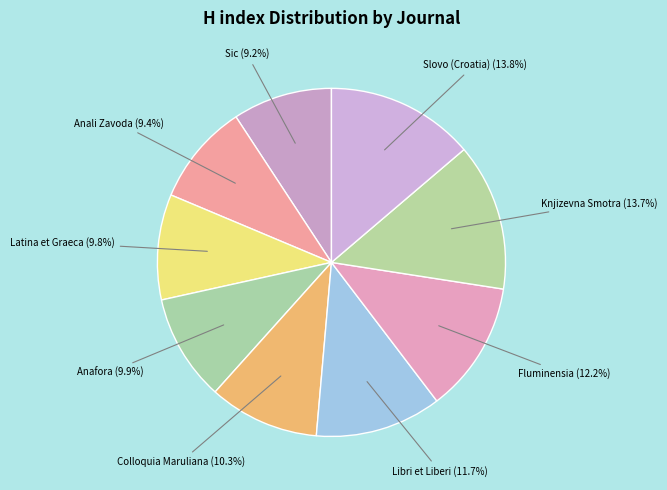

Do Anali Zavoda and Slovo (Croatia) together represent more than half of the pie?

No